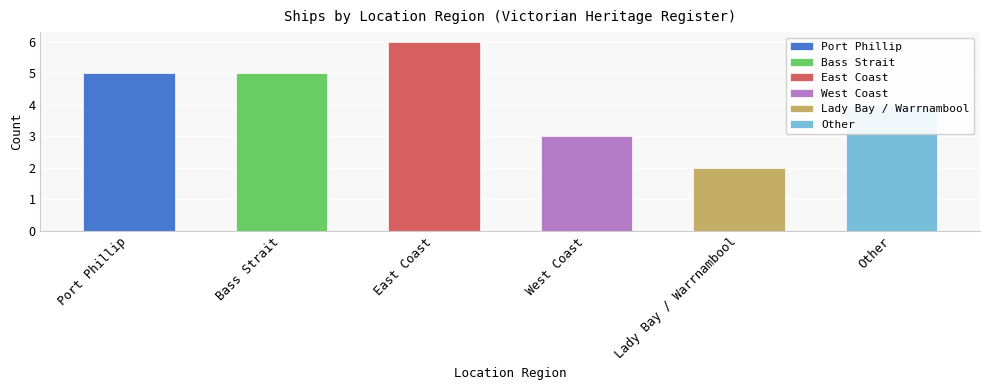

Reading left to right, list all the values displayed in this chart.

5	5	6	3	2	4